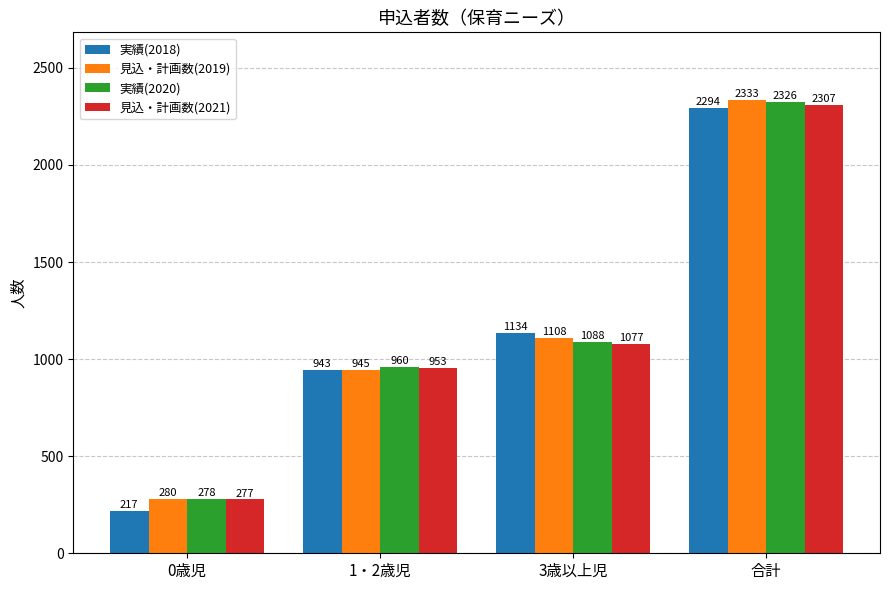

How many distinct data groups are displayed?

4